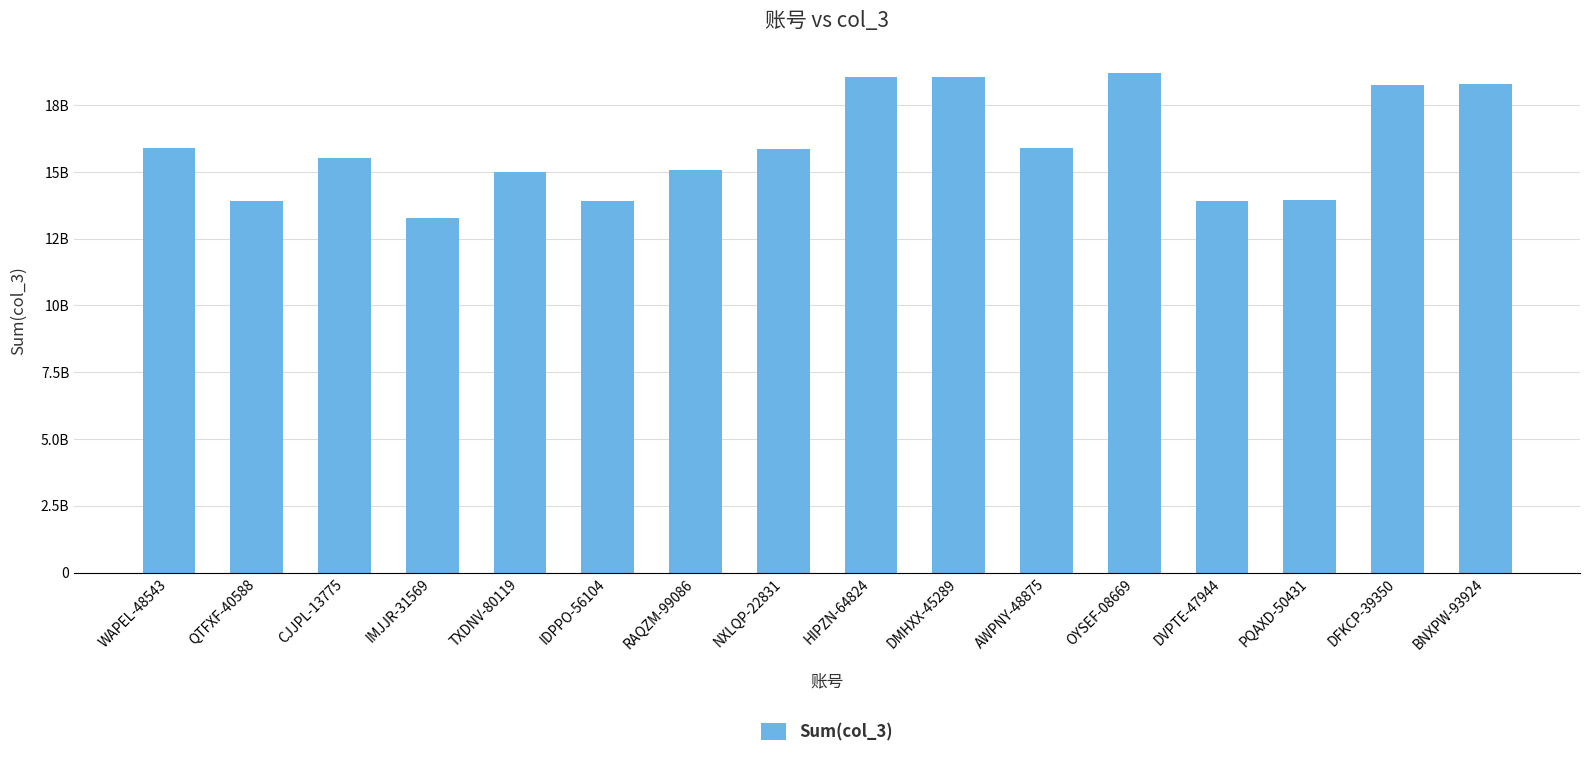

Are the bars horizontal?

No